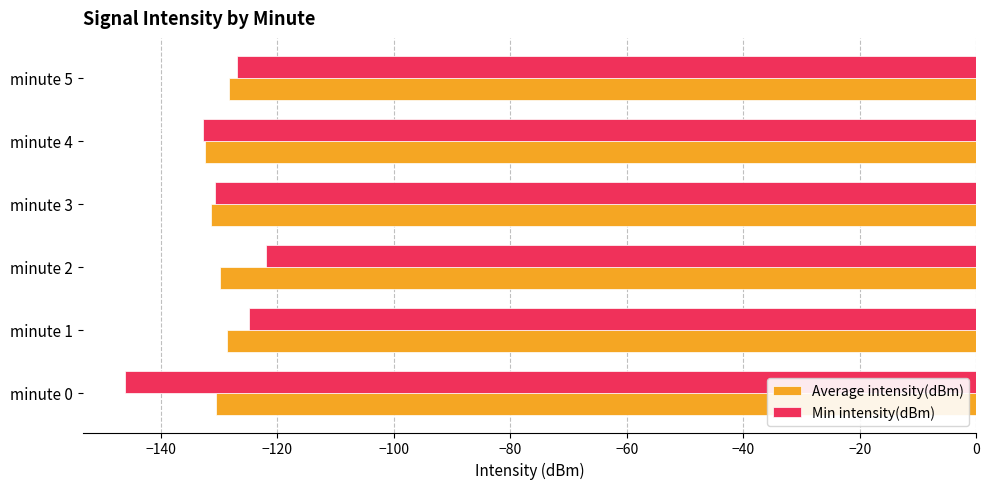

List the series in order of their peak value, highest first.

Min intensity(dBm), Average intensity(dBm)